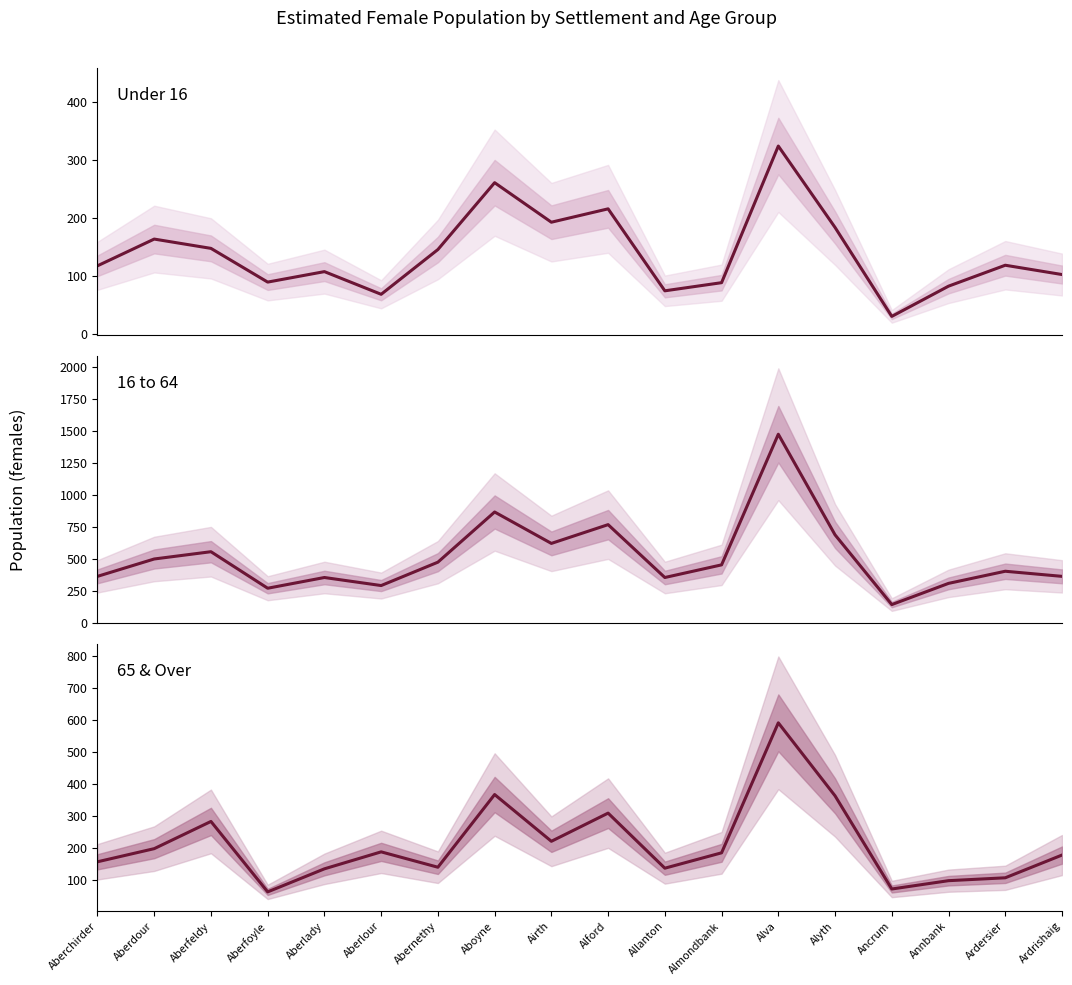

How many lines are shown in the chart?

3